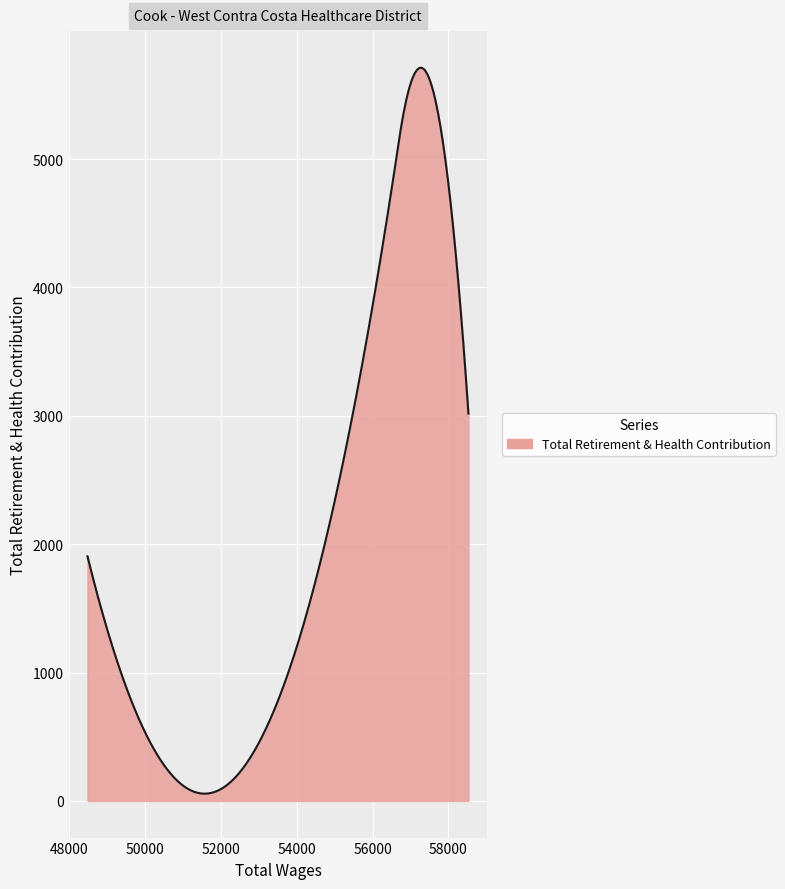

What is the greatest value displayed?

5711.8